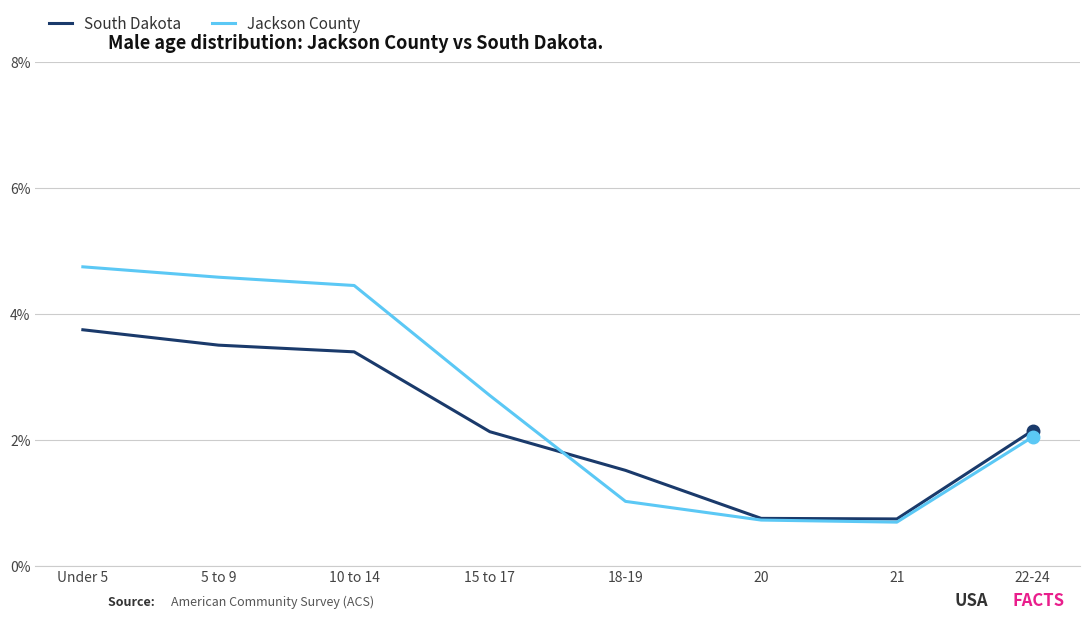

True or false: Jackson County has more than 0 interior local peaks.

False